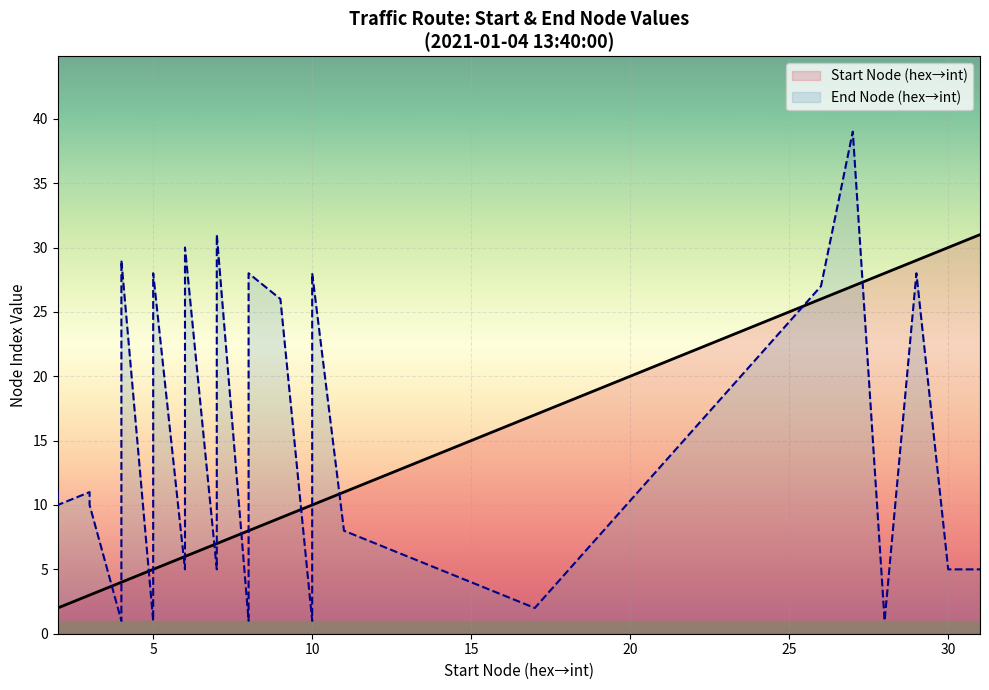

How many values in the Start Node (hex→int) series are below 8?

12